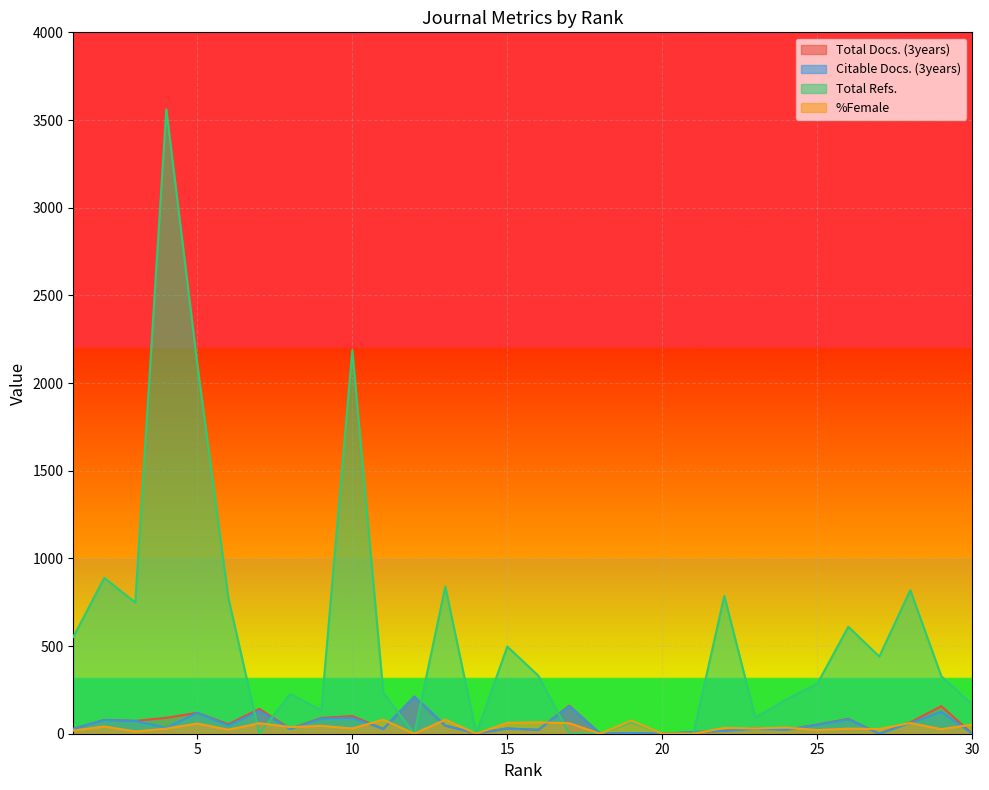

What is the difference between the %Female values at 24 and 19?

40